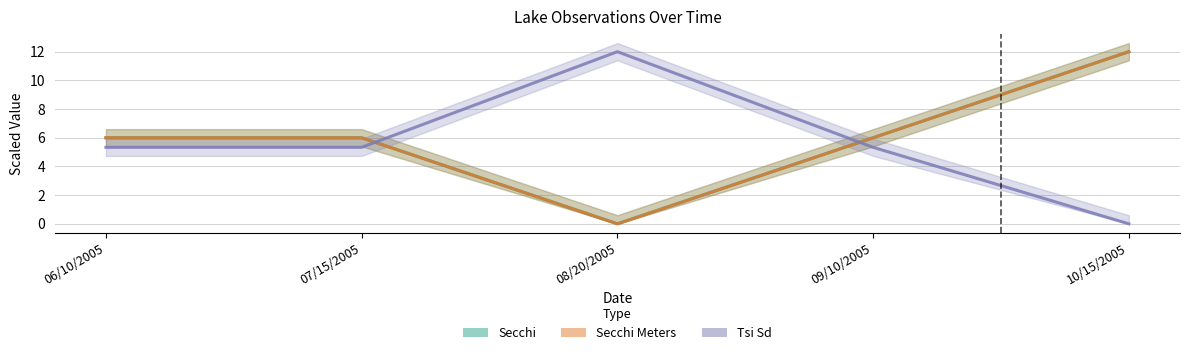

List the labels in order of Tsi Sd value, largest first.

08/20/2005, 06/10/2005, 07/15/2005, 09/10/2005, 10/15/2005